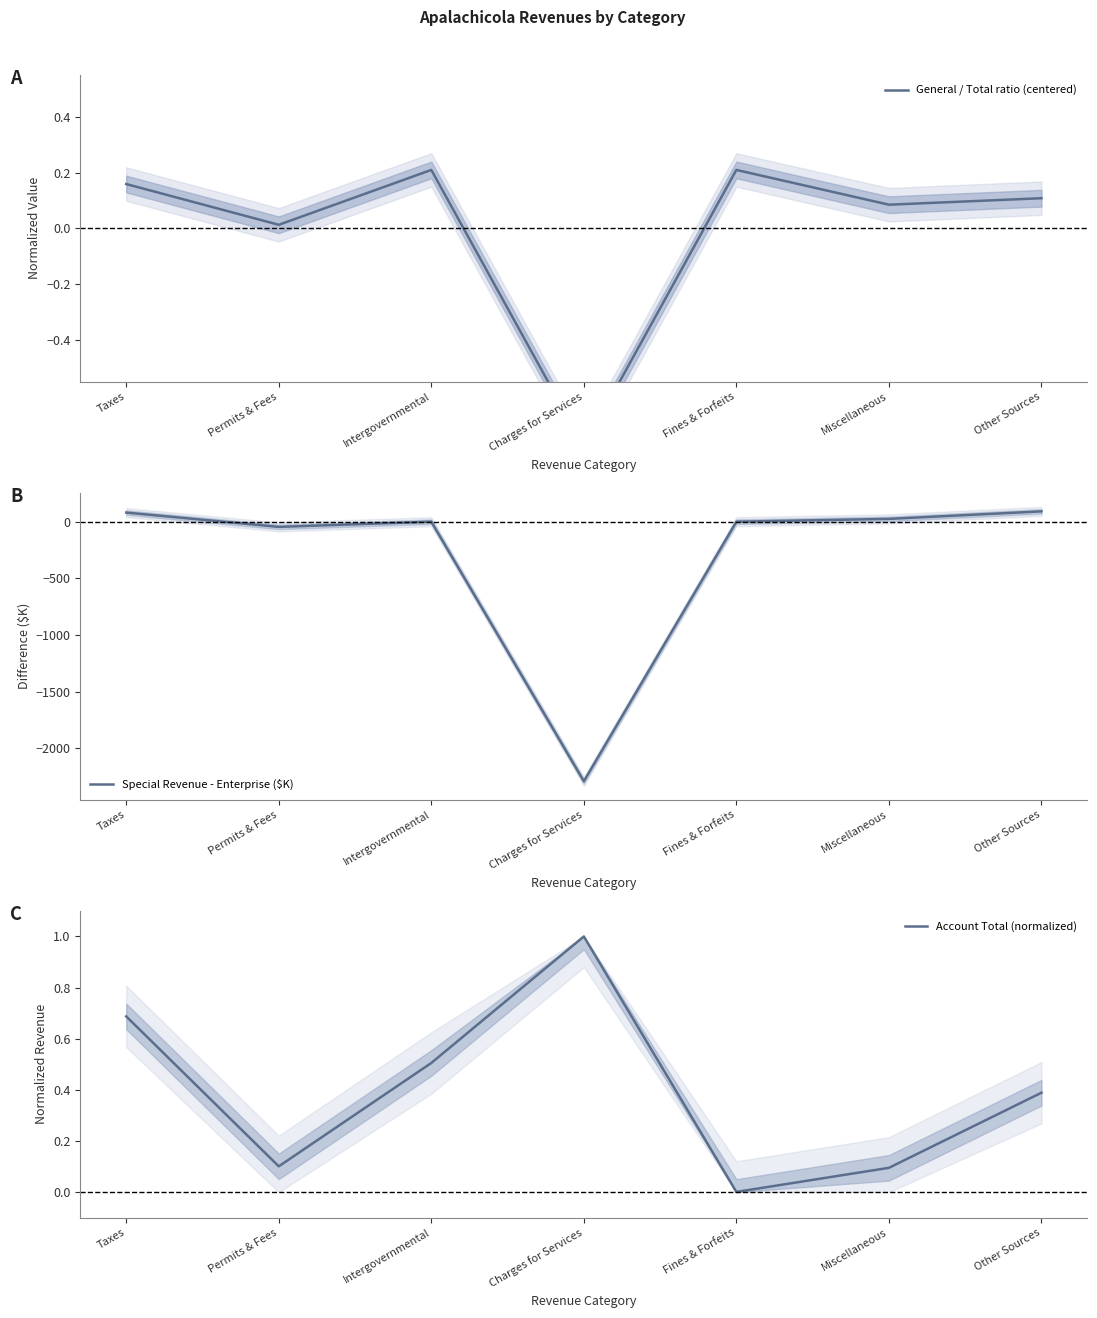

How many intersections are there between General / Total ratio (centered) and Special Revenue - Enterprise ($K)?

2